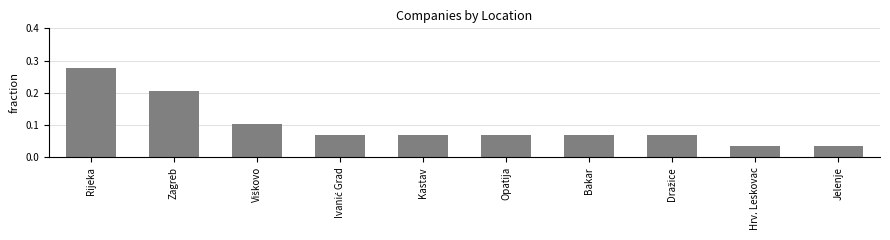

True or false: the data shows 0.1 at Kastav.

True